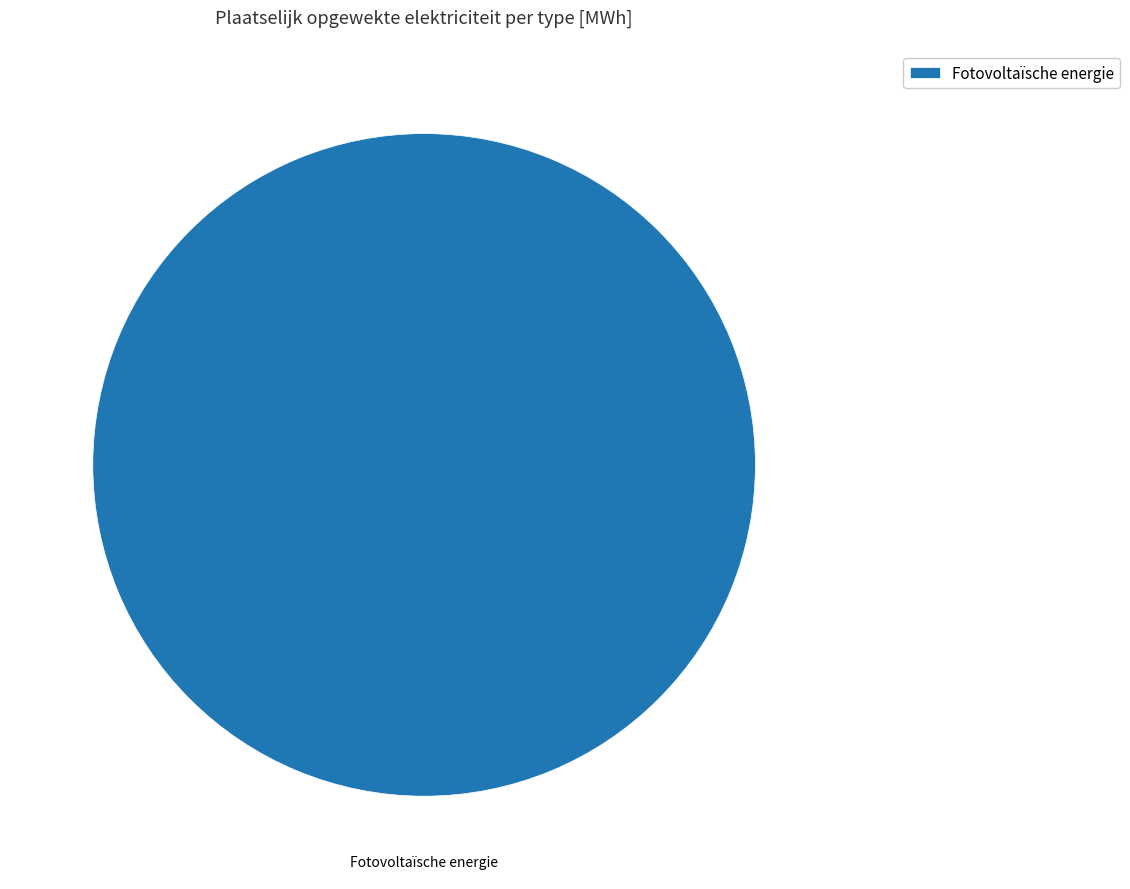

Rank the categories by value from highest to lowest.

Fotovoltaïsche energie